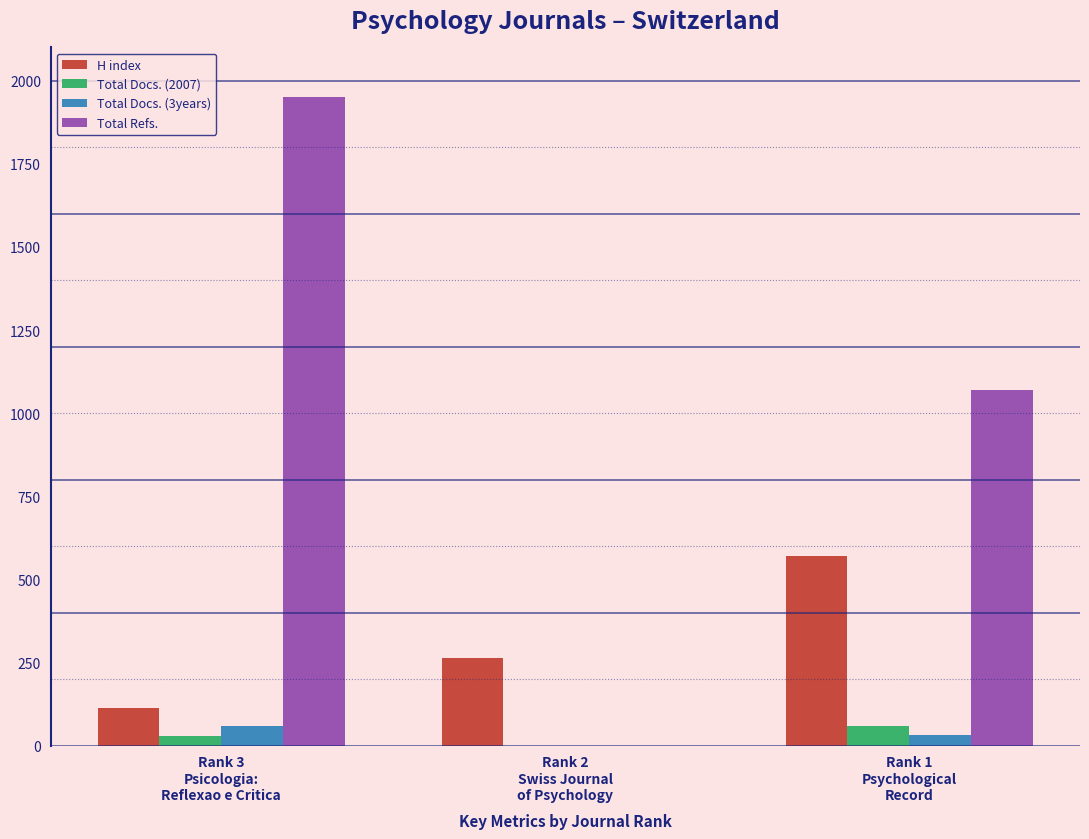

What is the sum of all Total Docs. (2007) values?

87